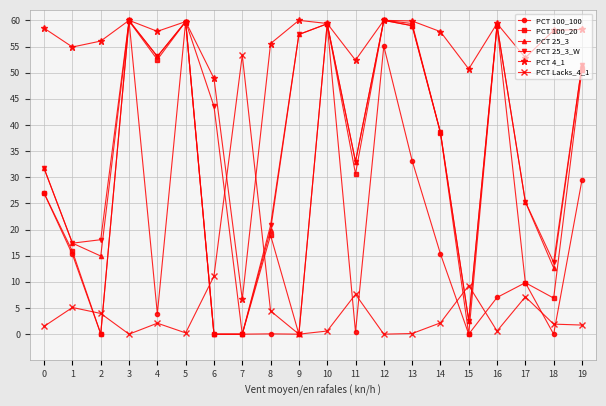

Is the value of PCT 25_3_W at 3 greater than the value of PCT 4_1 at 16?

Yes